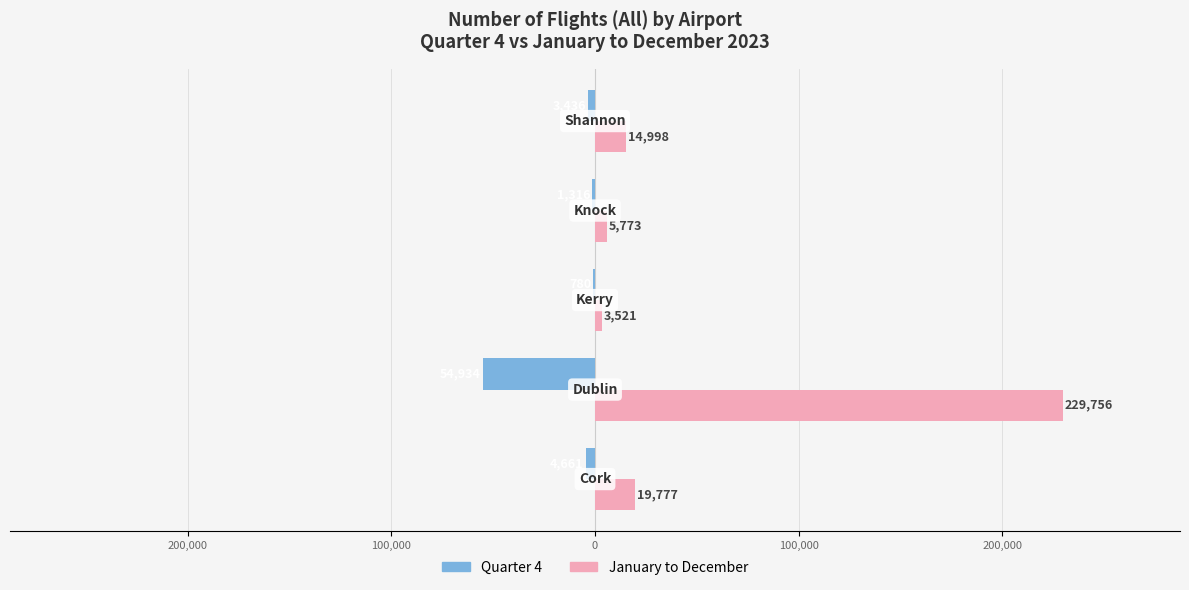

Which series has the largest total across all categories?

January to December